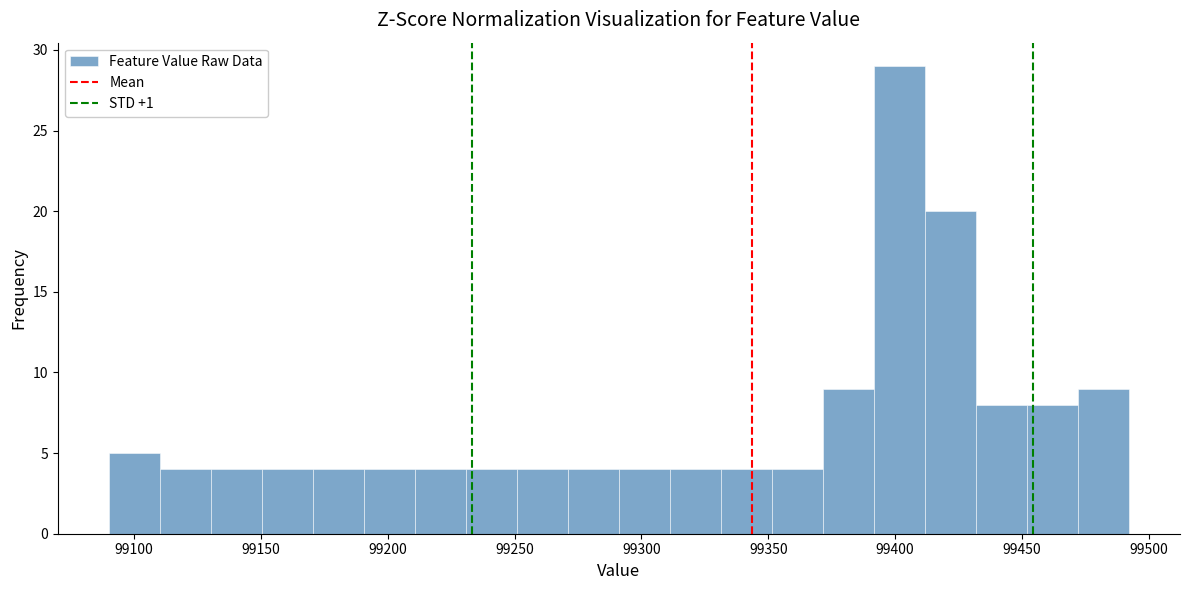

How tall is the bar that spans 99430 to 99450 on the x-axis? Neither the bar edges nor the heights are printed on the chart, so give them approximately, as read against the axes.

8